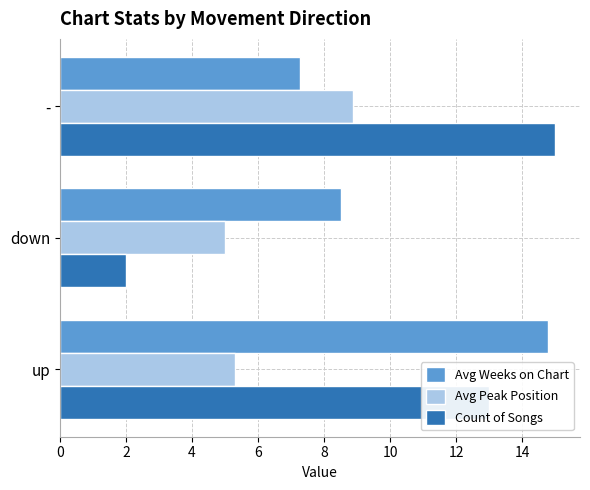

What is the difference between the maximum and minimum values in the Avg Peak Position series?

3.9